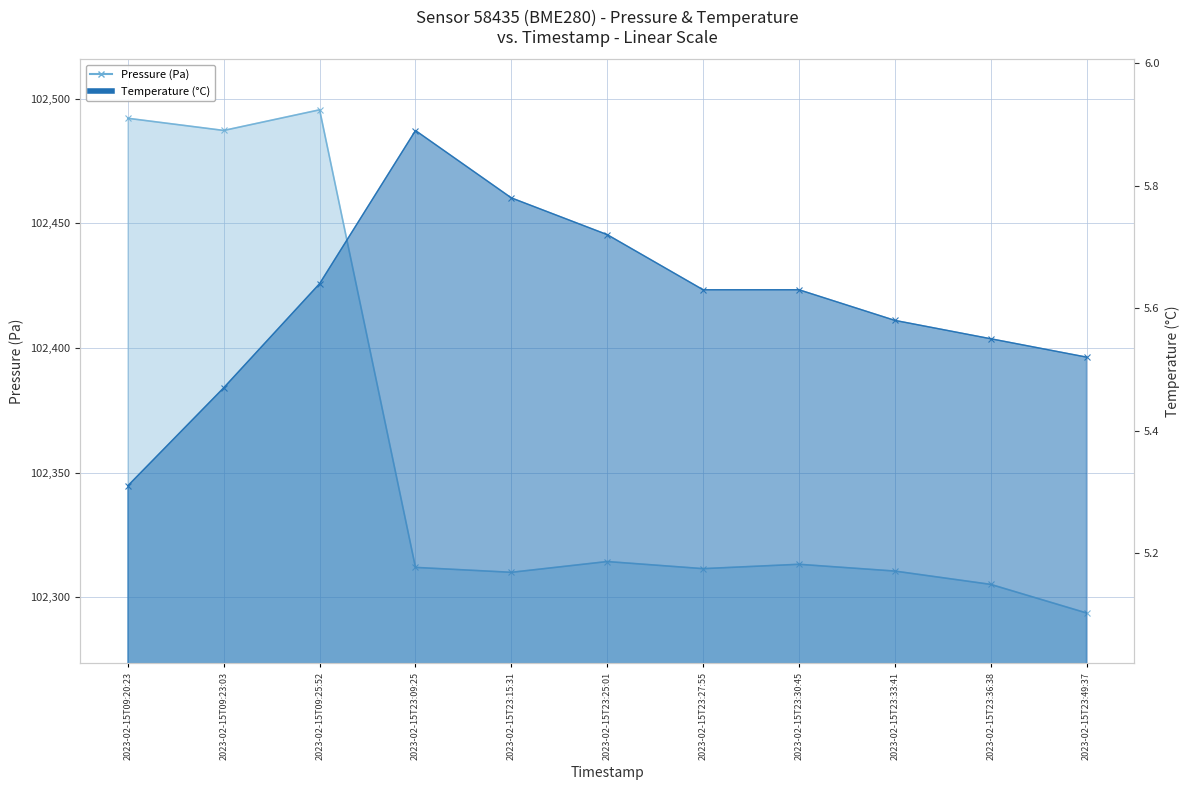

What is the average value of the Temperature (°C) series?

5.6